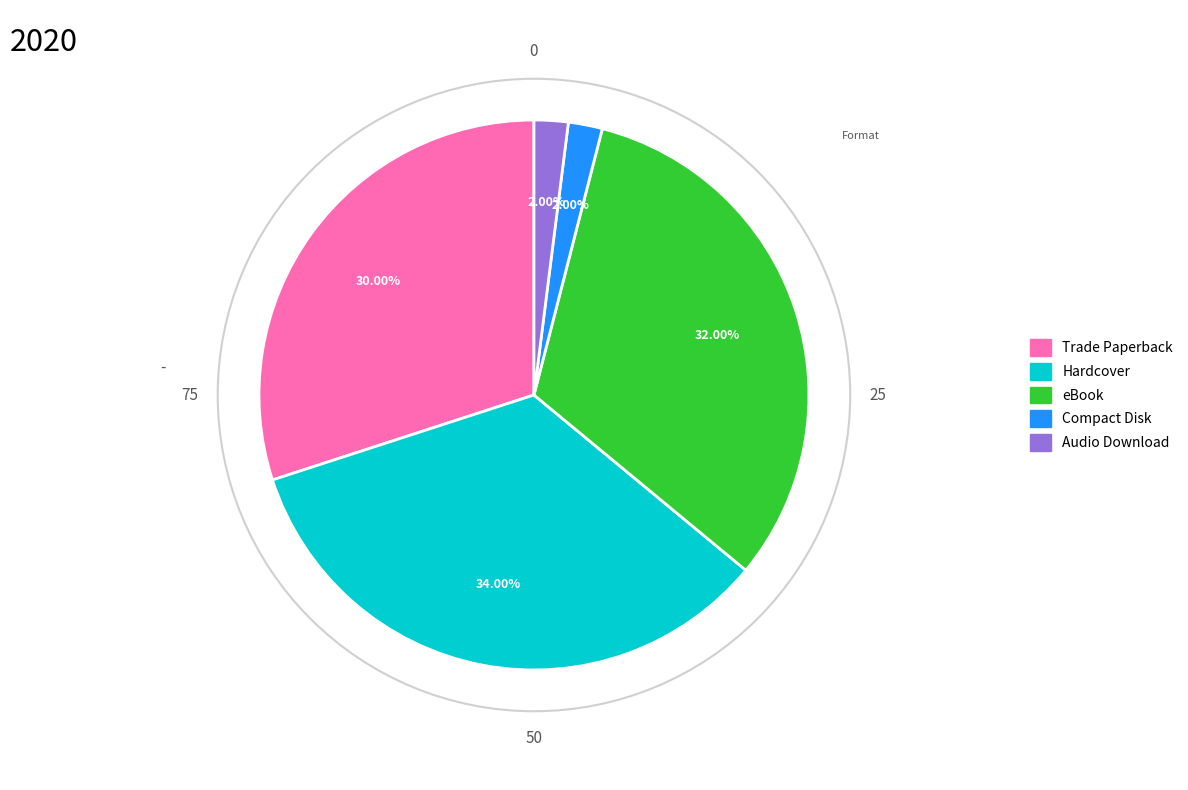

Does Compact Disk account for over 50% of the chart?

No